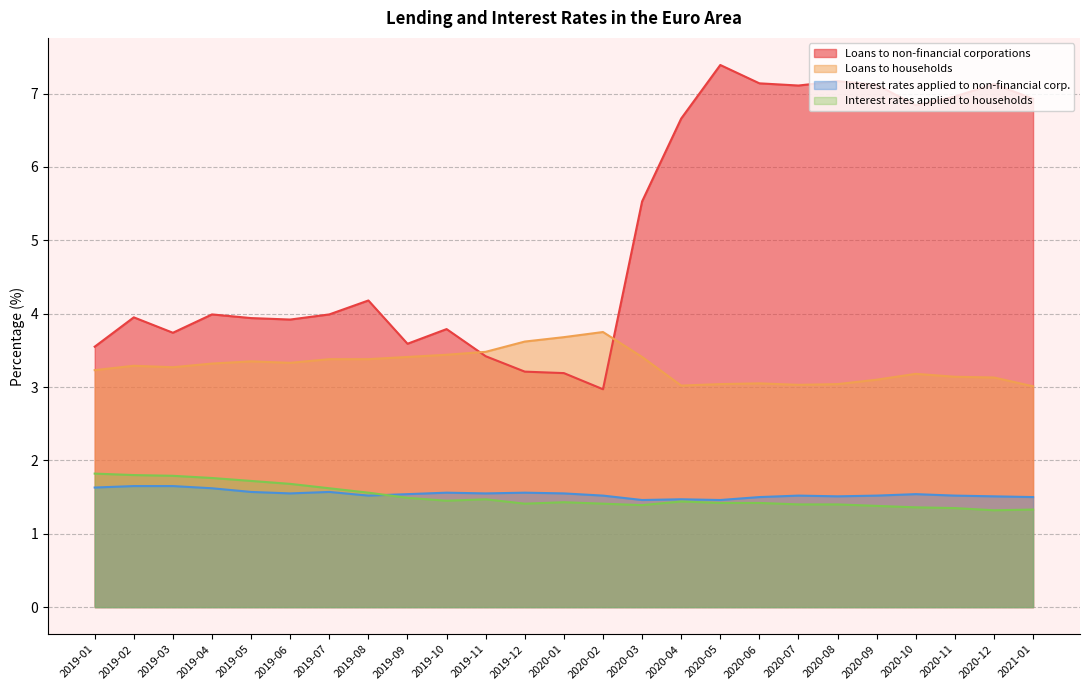

Between 2020-08 and 2019-06, which is larger?

2020-08